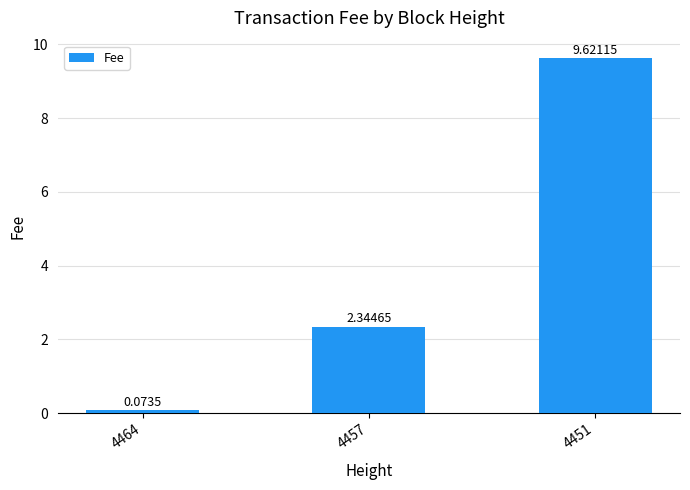

What is the maximum value shown in the chart?

9.6